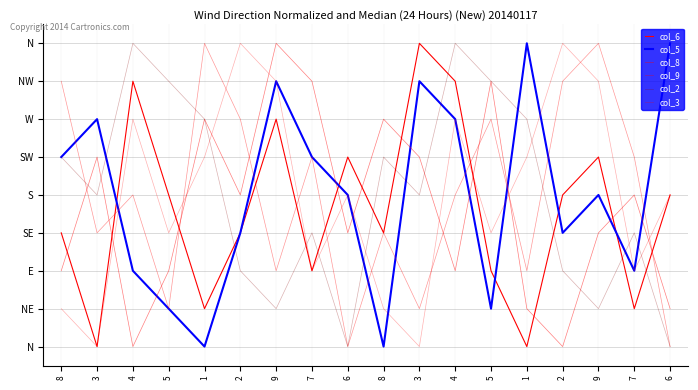

What is the sum of the col_9 values at 6 and 4?

6